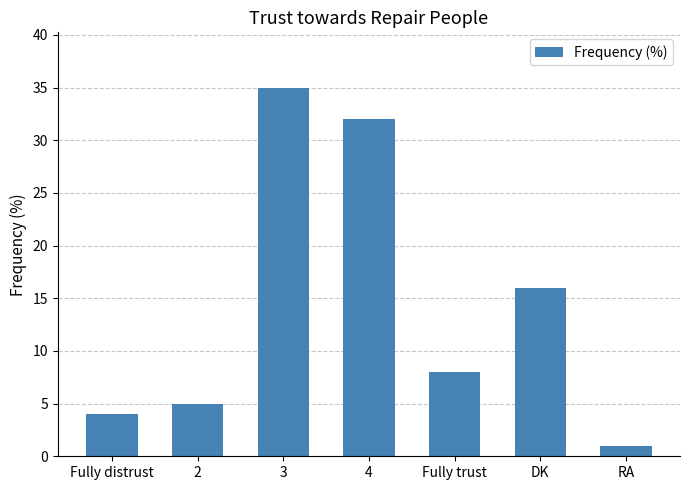

How many values are below 8?

3